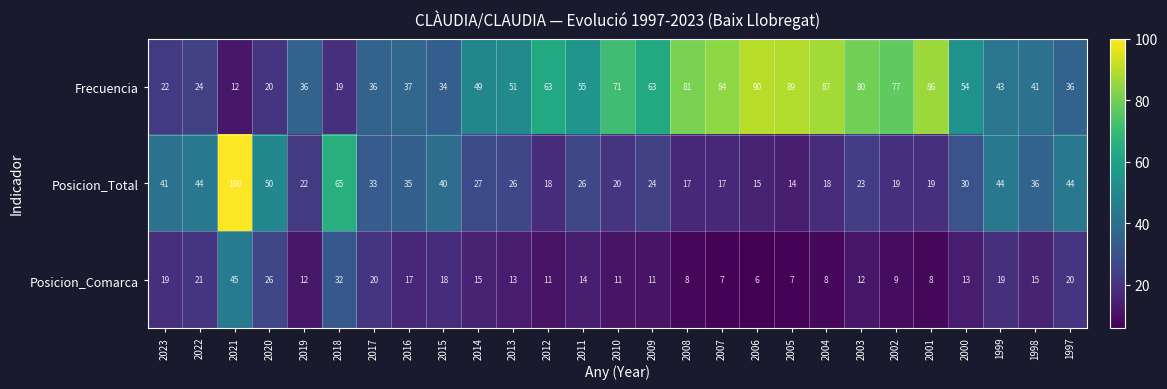

Rank the series at 1999 from highest to lowest value.

Posicion_Total, Frecuencia, Posicion_Comarca